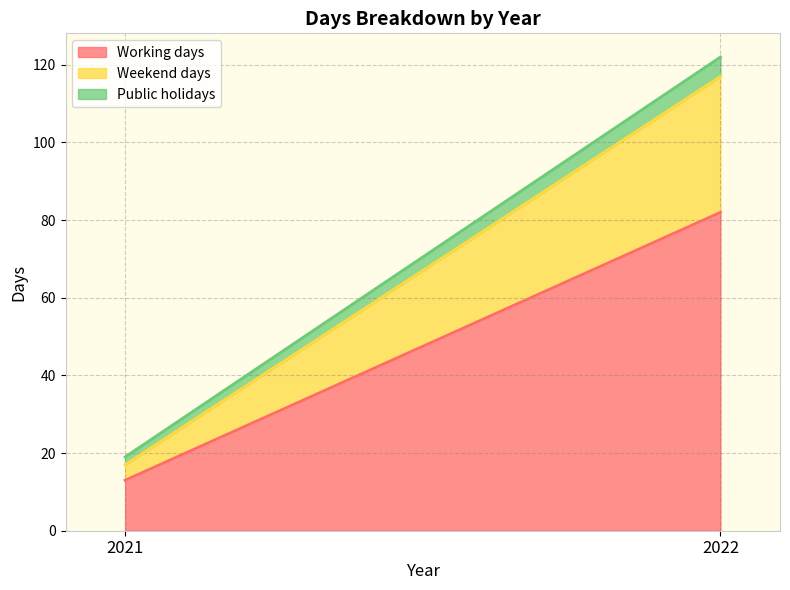

Rank the series by their maximum value, from lowest to highest.

Public holidays, Weekend days, Working days